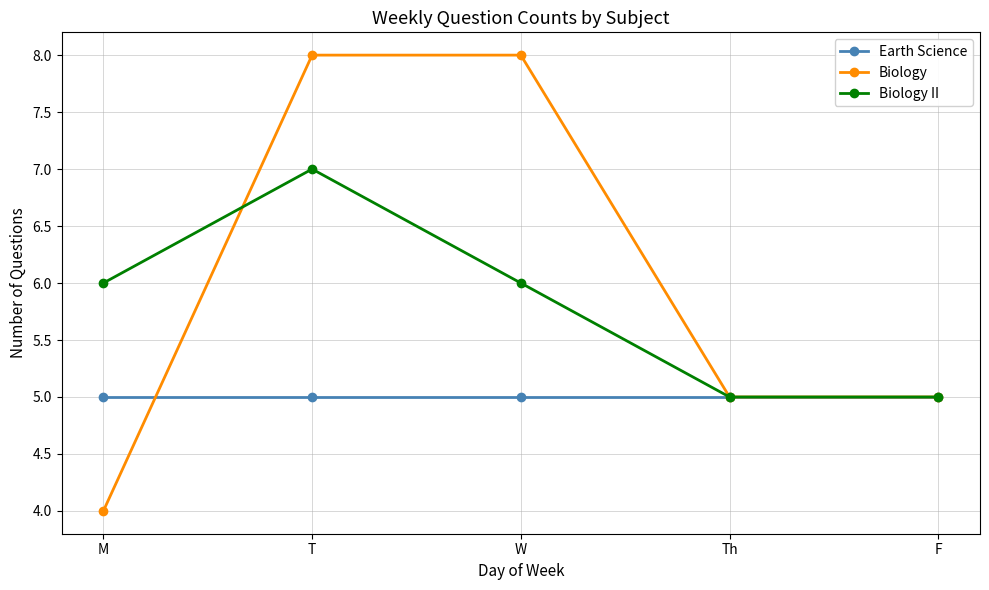

What value does the Biology II series have at F?

5